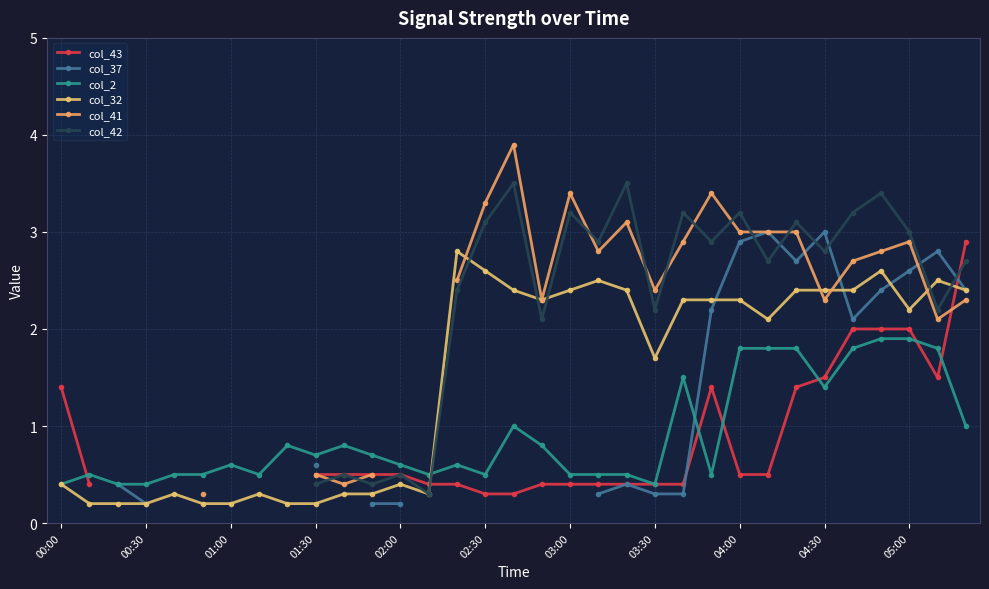

Read the col_32 value at 03:30.

1.7